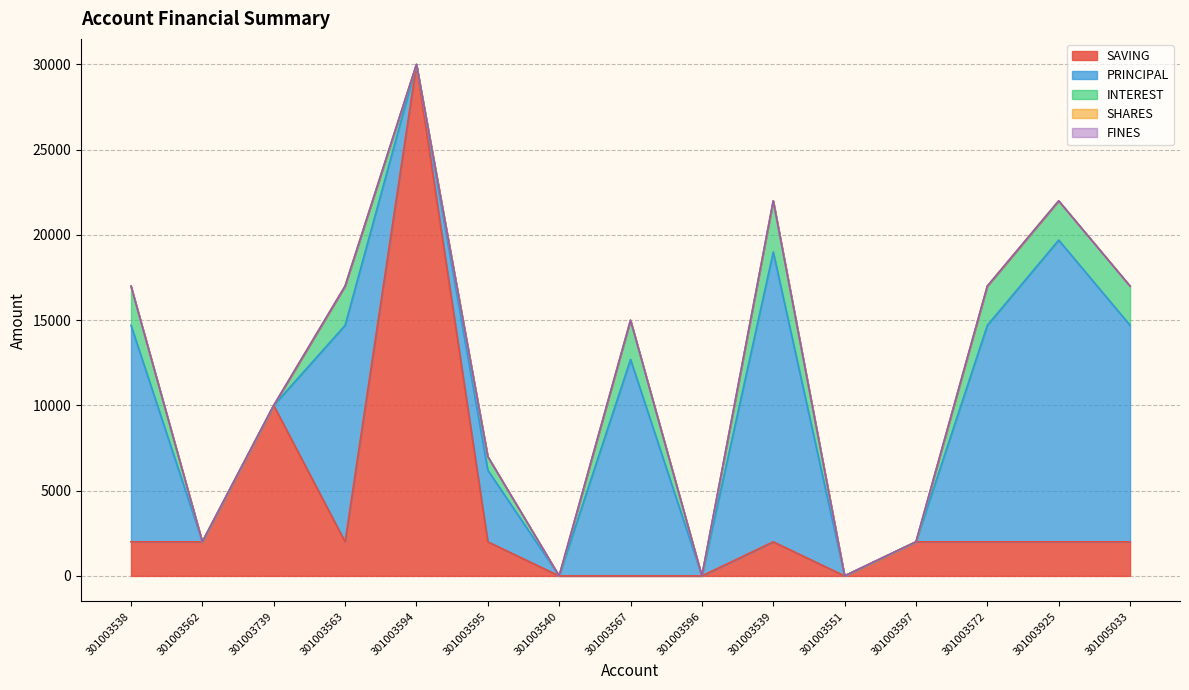

What position from the left is 301003594?

5